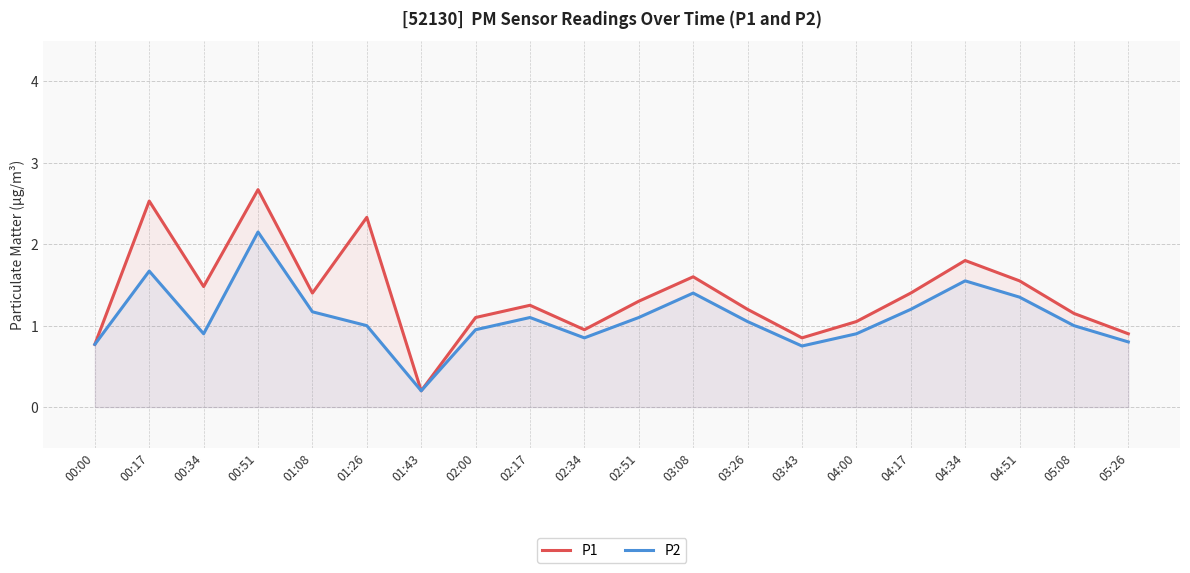

True or false: P2 has more than 0 points higher than both neighbors.

True